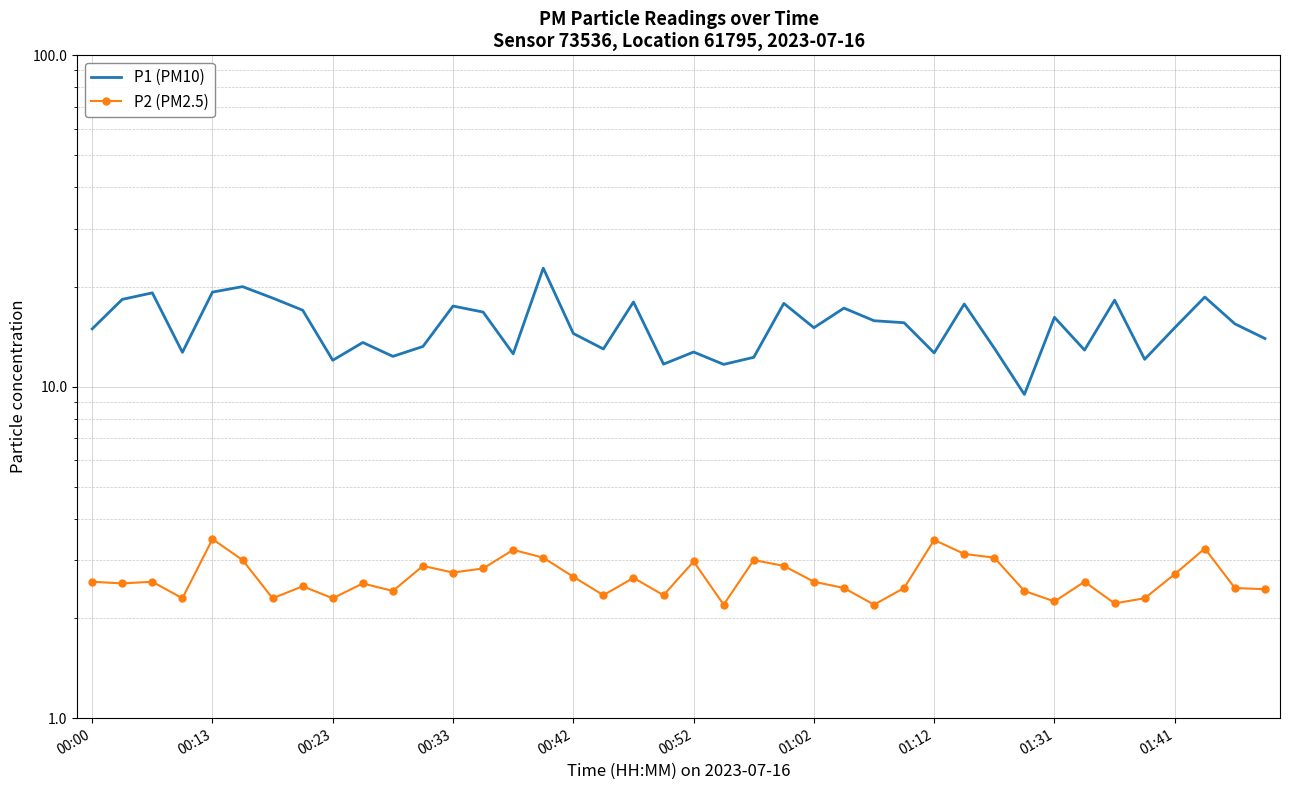

True or false: P1 (PM10) and P2 (PM2.5) intersect in this chart.

False